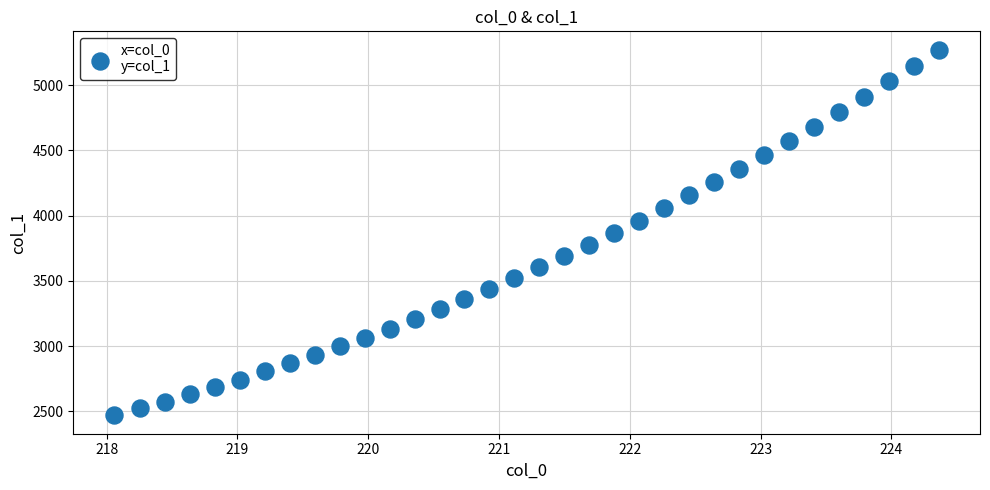

What is the range of Y values (max minus min)?

2805.1